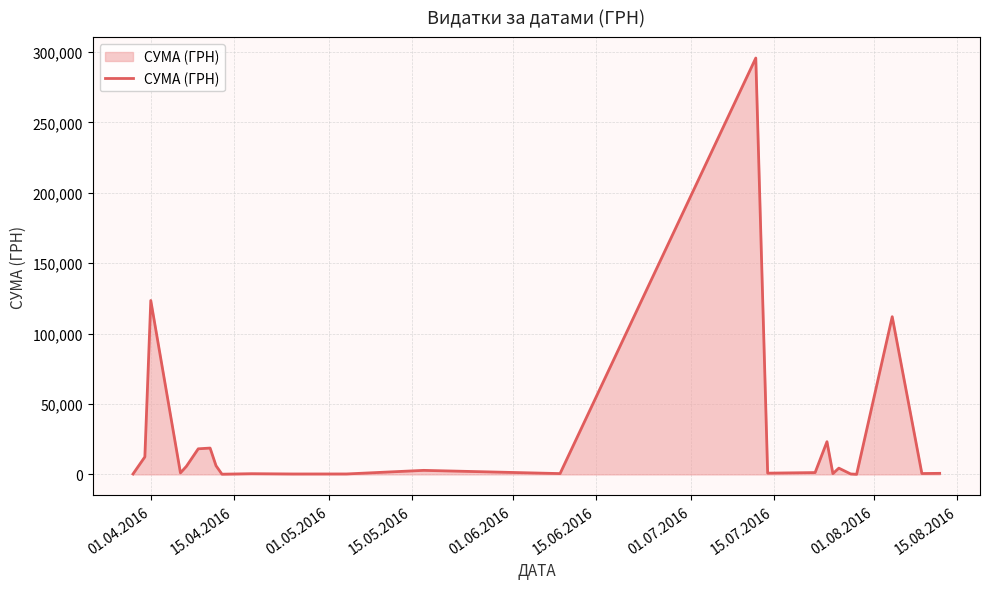

What is the maximum value shown in the chart?

295638.6